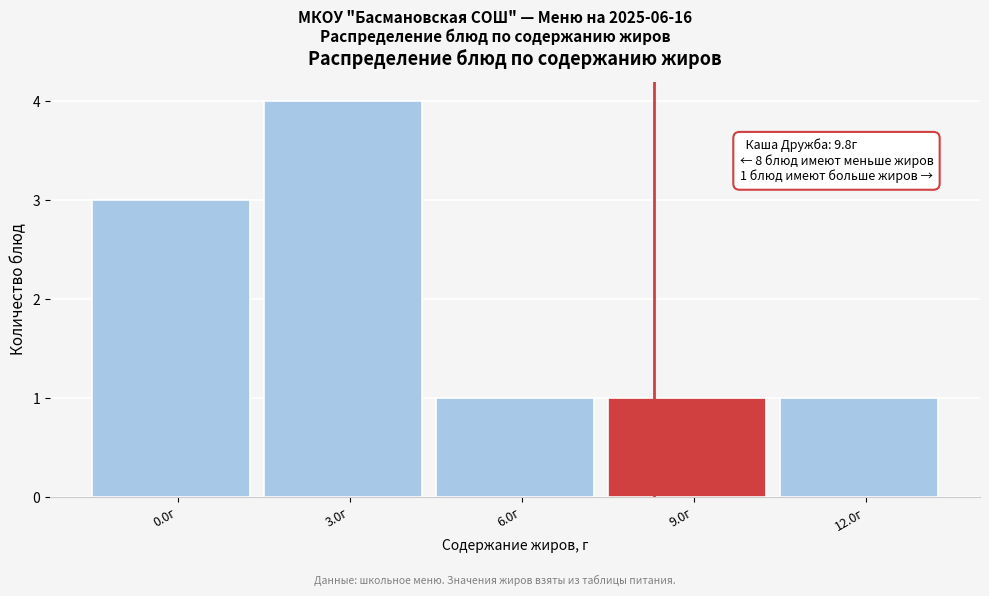

Reading left to right, transcribe all the data shown in this chart.

3	4	1	1	1